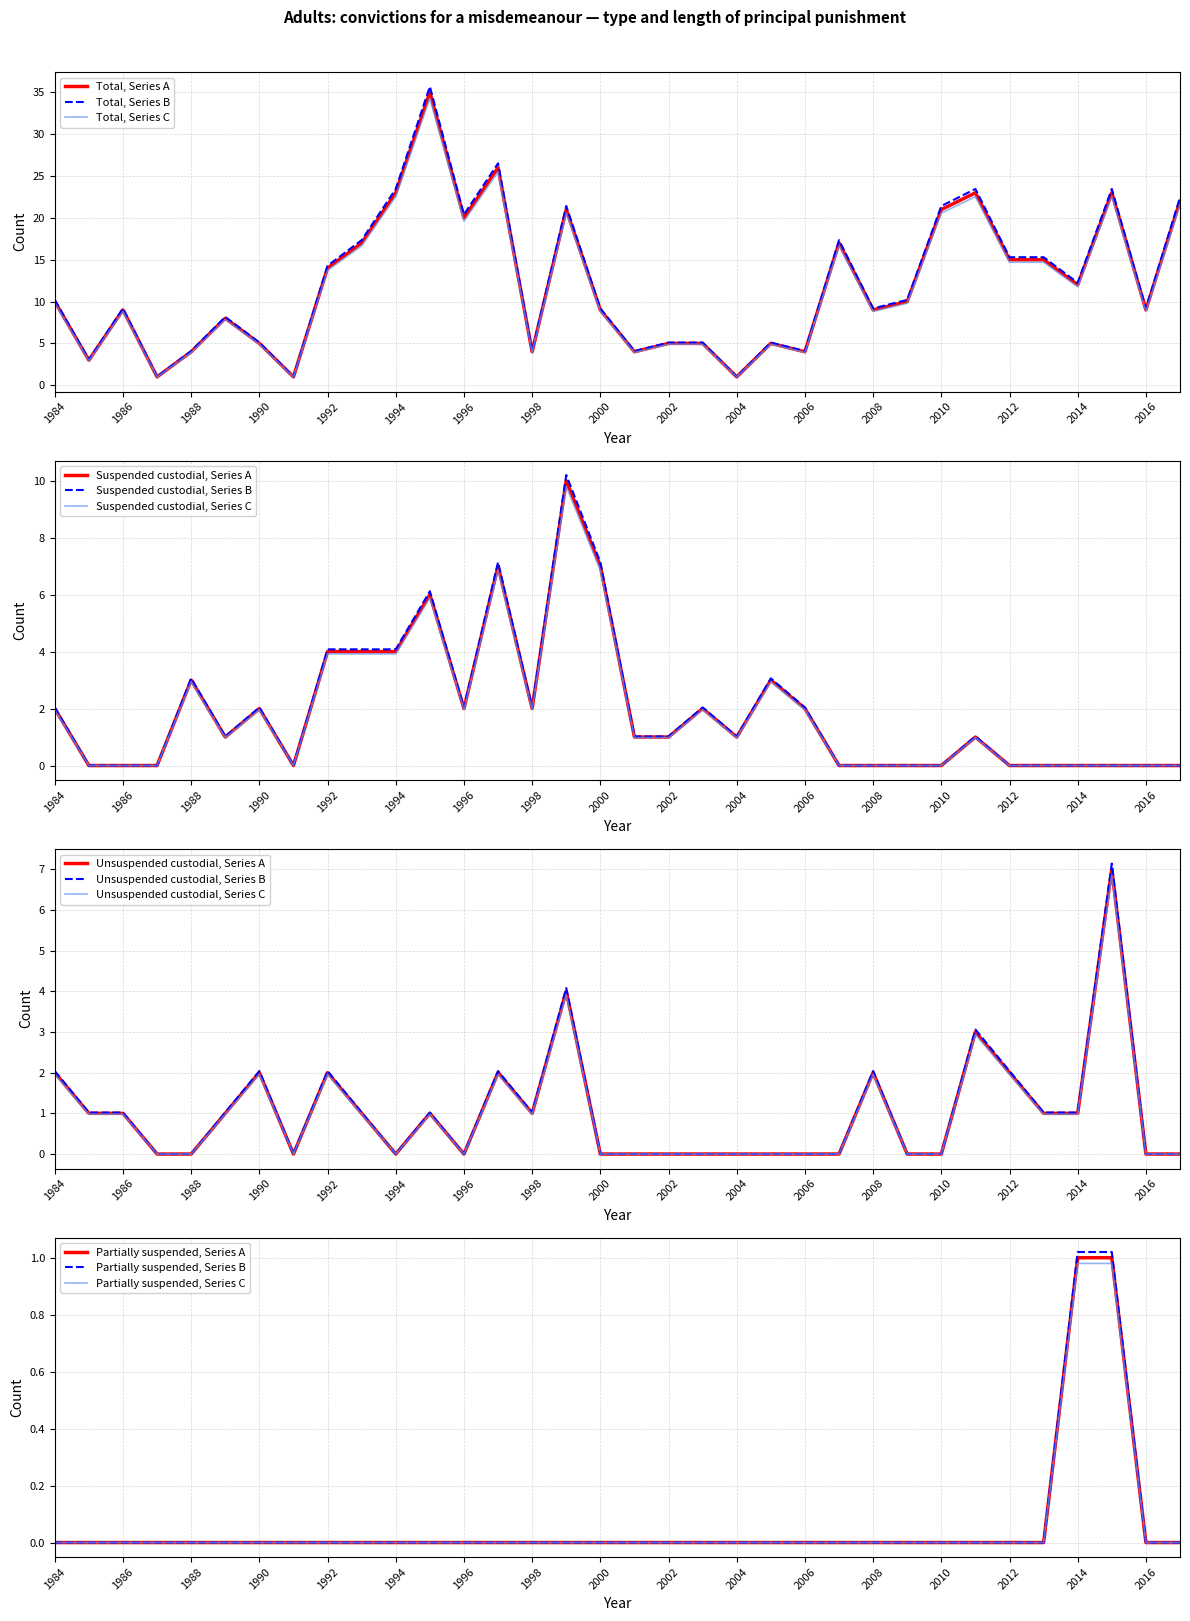

Which series changed the most between 2008 and 2011?

Total